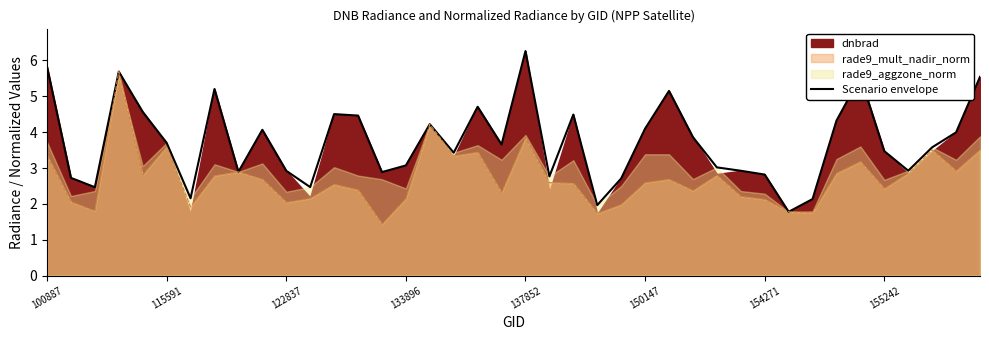

What is the lowest value of the Scenario envelope series?

1.8